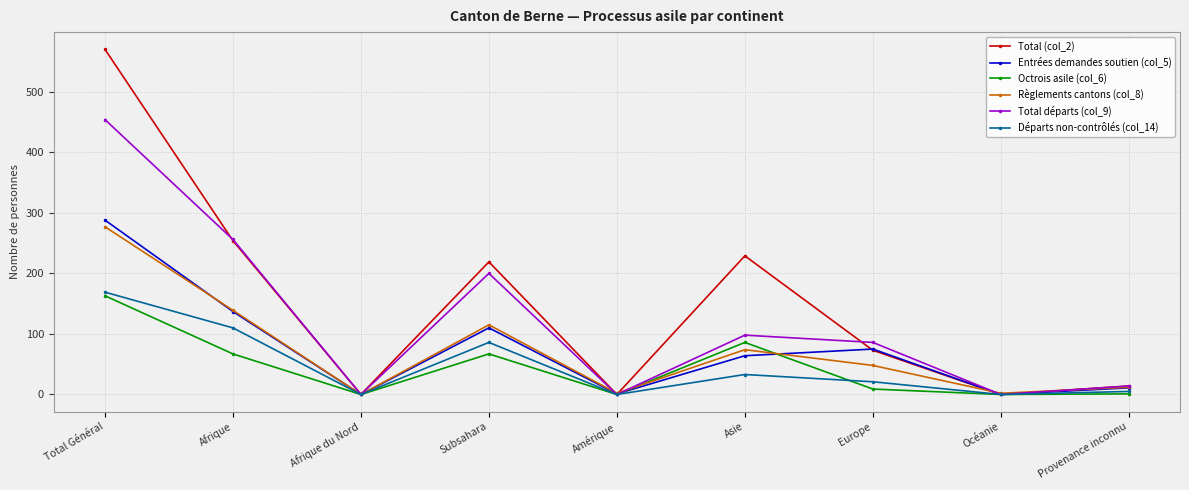

What is the greatest value displayed?

570